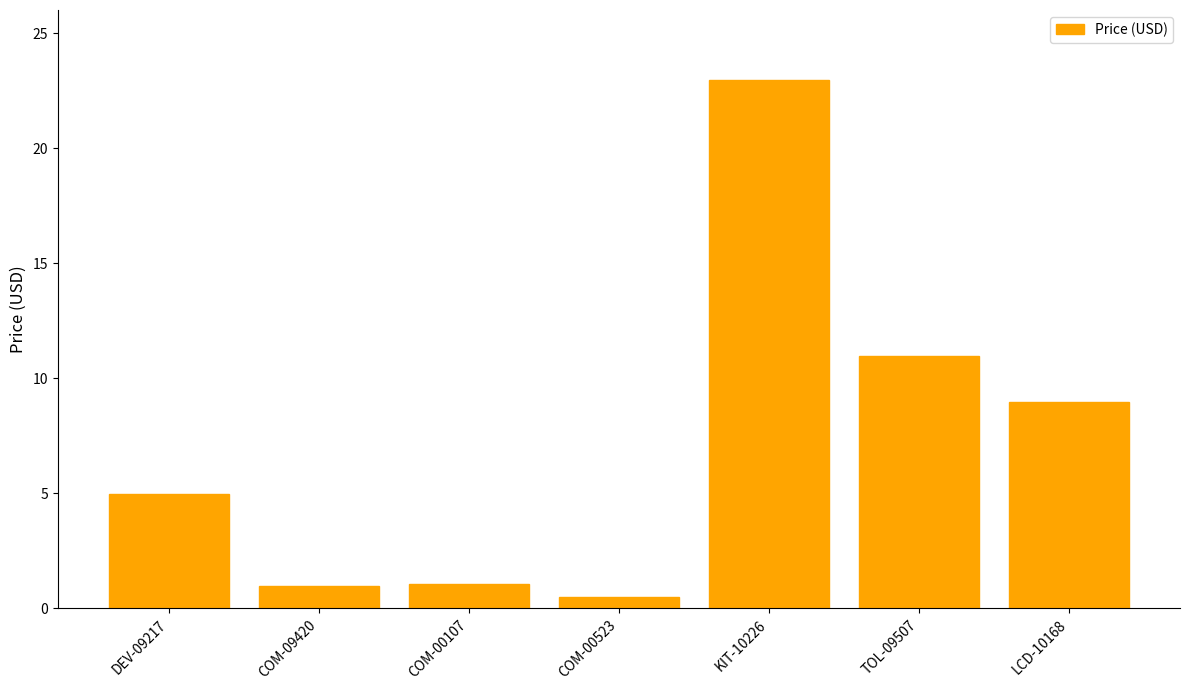

Are the bars horizontal?

No